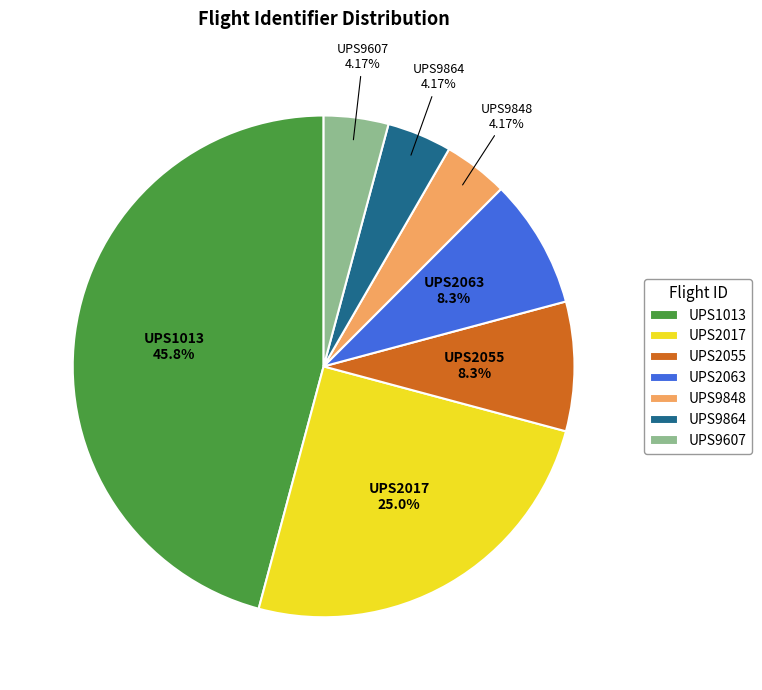

Approximately how many times larger is the value at UPS1013 compared to UPS2017?

1.8